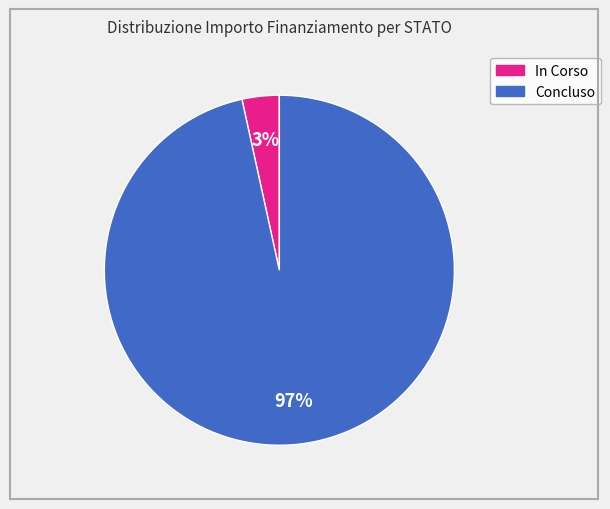

To the nearest percent, what is the average slice percentage?

50%